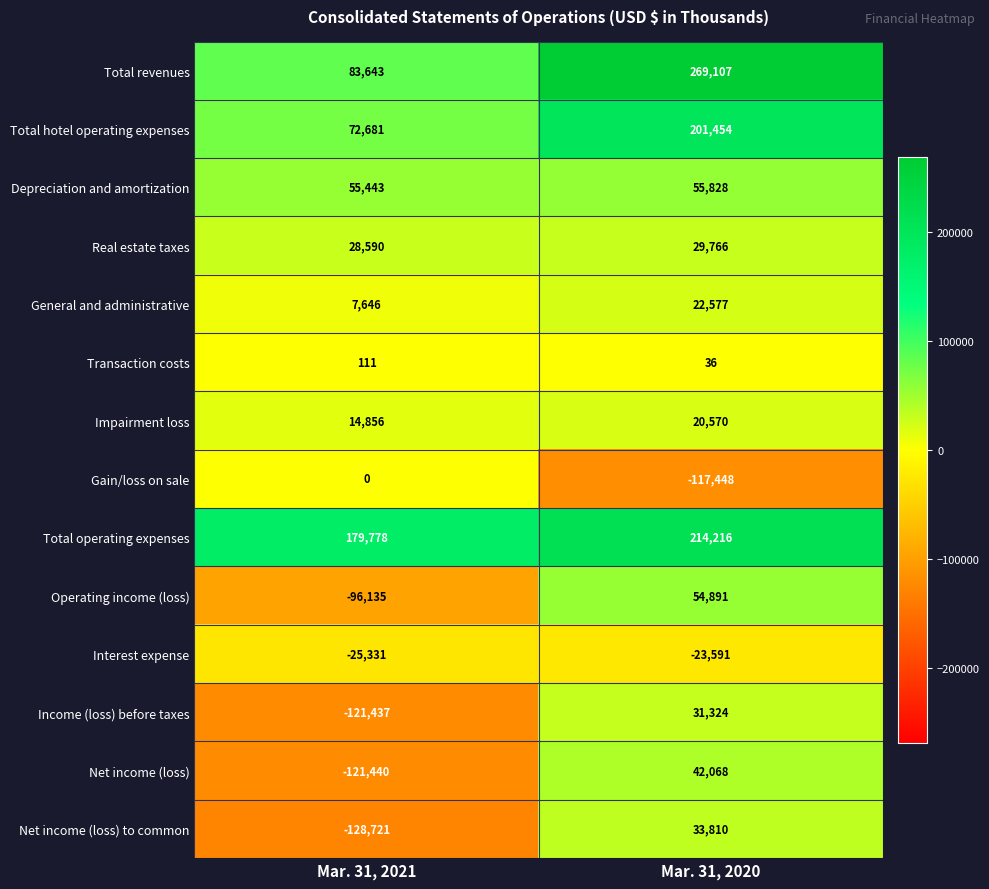

Reading left to right, extract all data points from this chart.

Total revenues: Mar. 31, 2021=83643	Mar. 31, 2020=269107
Total hotel operating expenses: Mar. 31, 2021=72681	Mar. 31, 2020=201454
Depreciation and amortization: Mar. 31, 2021=55443	Mar. 31, 2020=55828
Real estate taxes: Mar. 31, 2021=28590	Mar. 31, 2020=29766
General and administrative: Mar. 31, 2021=7646	Mar. 31, 2020=22577
Transaction costs: Mar. 31, 2021=111	Mar. 31, 2020=36
Impairment loss: Mar. 31, 2021=14856	Mar. 31, 2020=20570
Gain/loss on sale: Mar. 31, 2021=0	Mar. 31, 2020=-117448
Total operating expenses: Mar. 31, 2021=179778	Mar. 31, 2020=214216
Operating income (loss): Mar. 31, 2021=-96135	Mar. 31, 2020=54891
Interest expense: Mar. 31, 2021=-25331	Mar. 31, 2020=-23591
Income (loss) before taxes: Mar. 31, 2021=-121437	Mar. 31, 2020=31324
Net income (loss): Mar. 31, 2021=-121440	Mar. 31, 2020=42068
Net income (loss) to common: Mar. 31, 2021=-128721	Mar. 31, 2020=33810